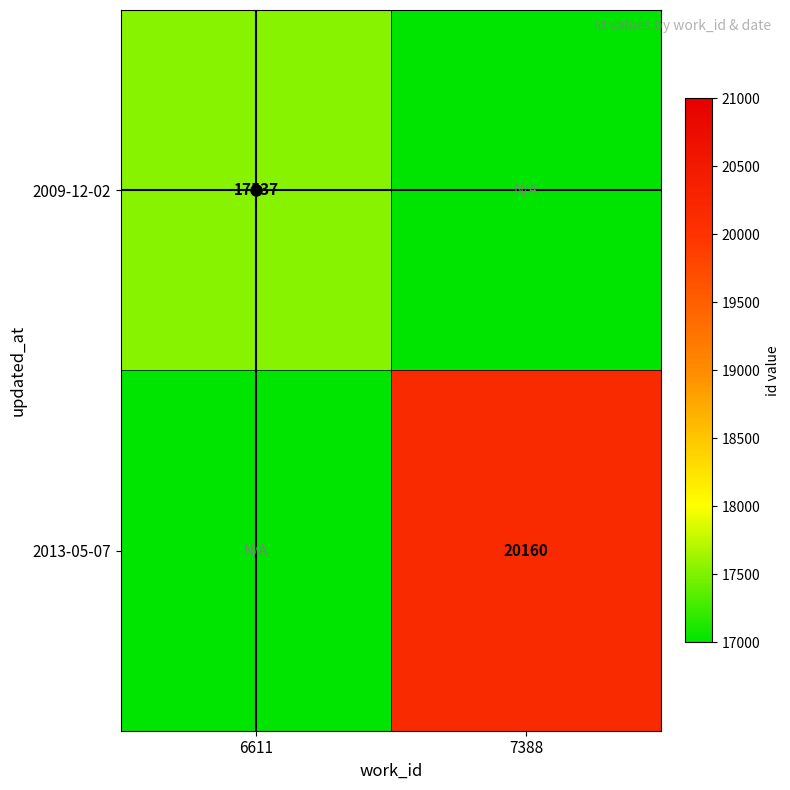

Which series has the largest total across all categories?

2013-05-07